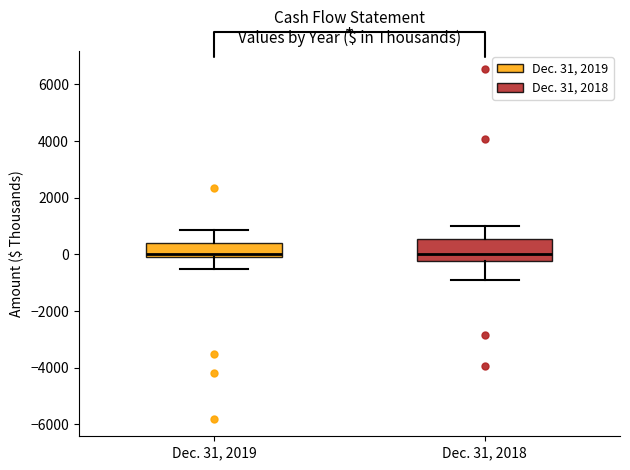

Comparing the boxes themselves (not the whiskers), which one is the tallest?

Dec. 31, 2018